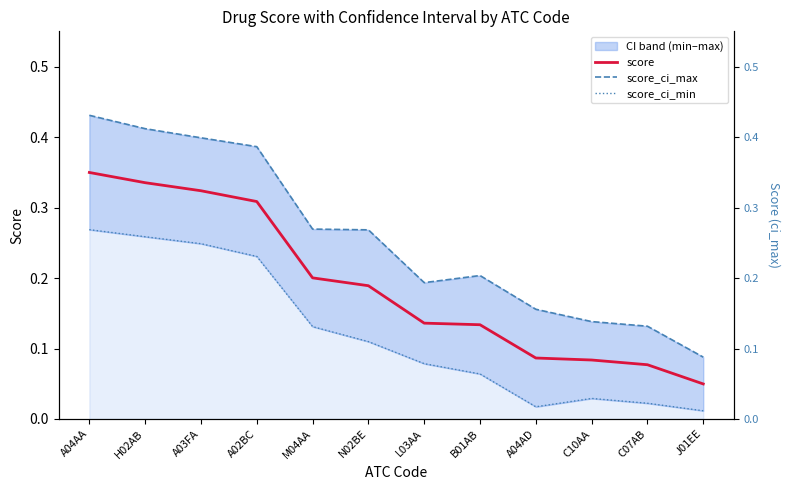

Which series has the largest total across all categories?

score_ci_max